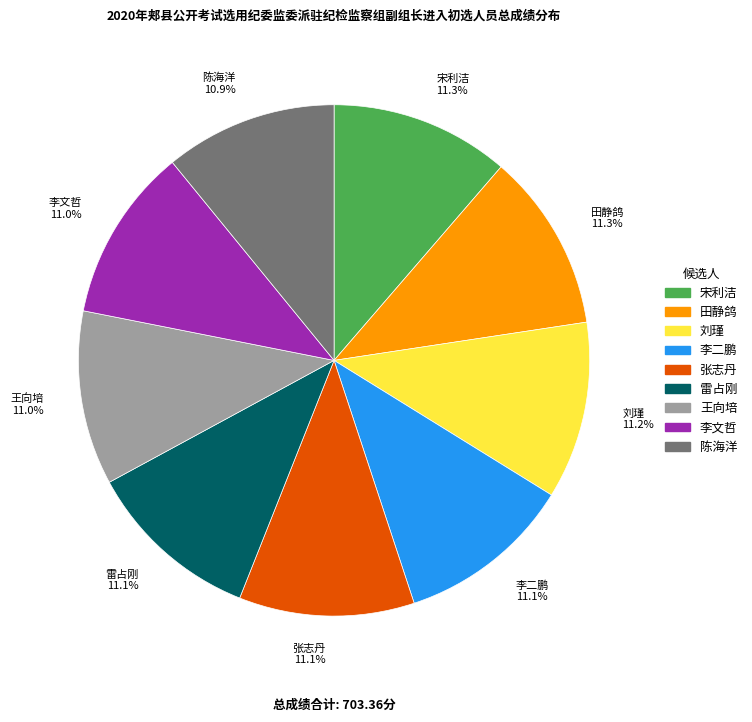

Does 张志丹 11.1% account for over 50% of the chart?

No